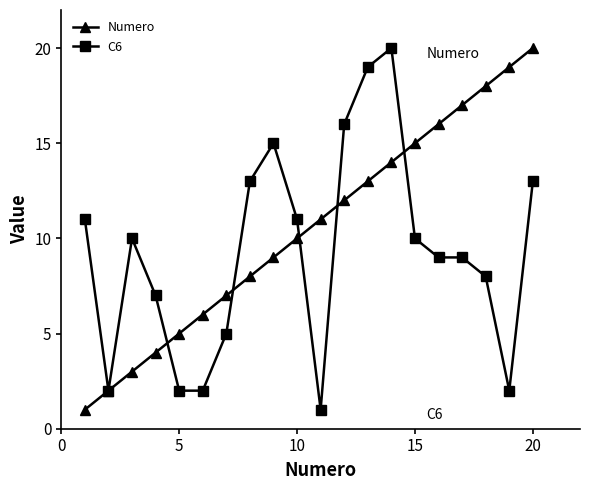

What is the smallest value displayed?

1